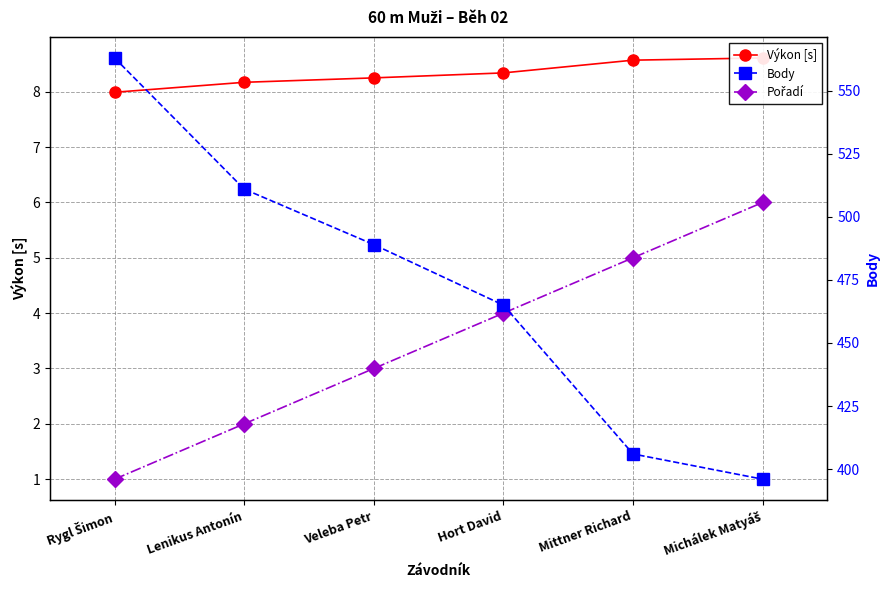

What is the label of the 1st point from the right?

Michálek Matyáš